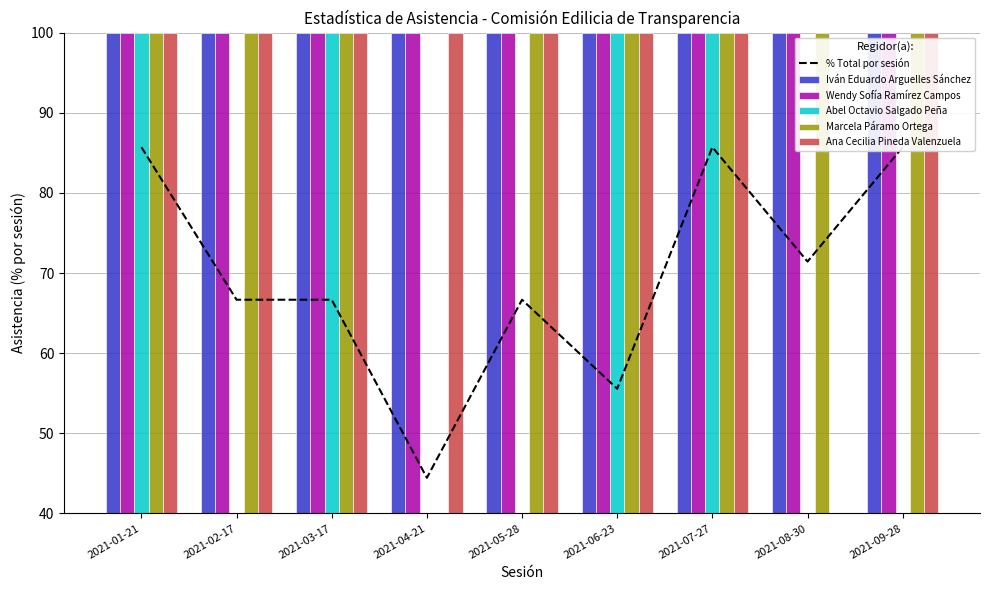

At which category is the sum across all series the highest?

2021-01-21